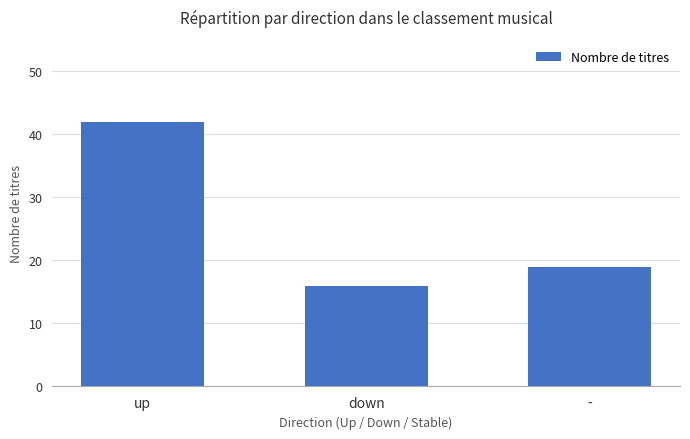

Rank the categories by value from lowest to highest.

down, -, up